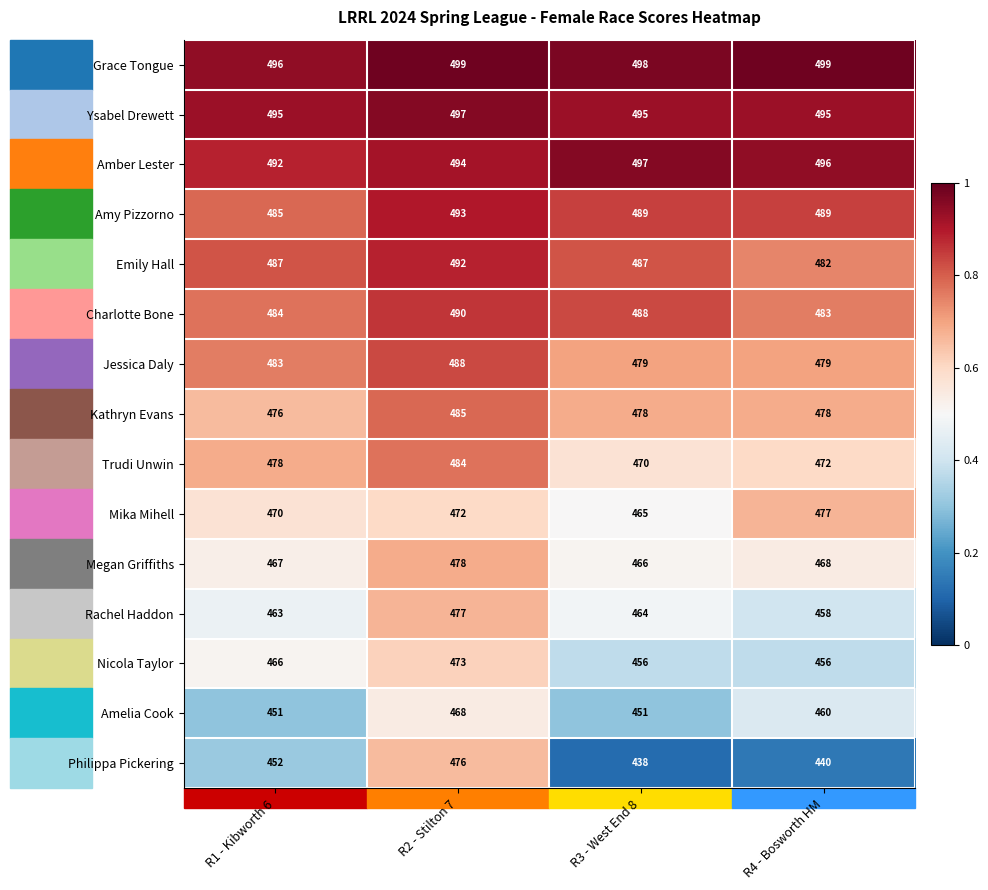

Which series has the widest spread of values?

Philippa Pickering